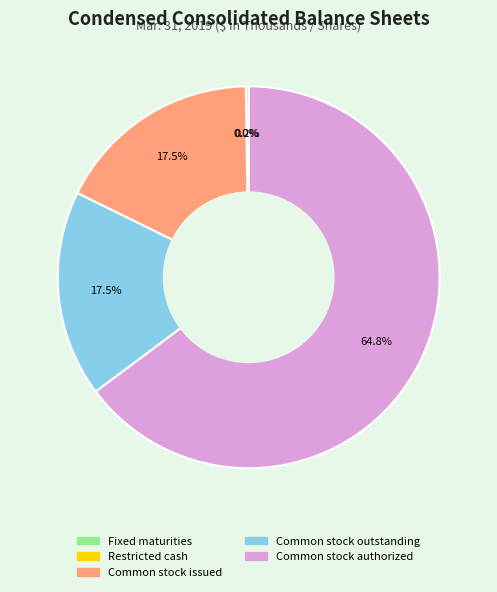

Which slice is the largest?

Common stock authorized